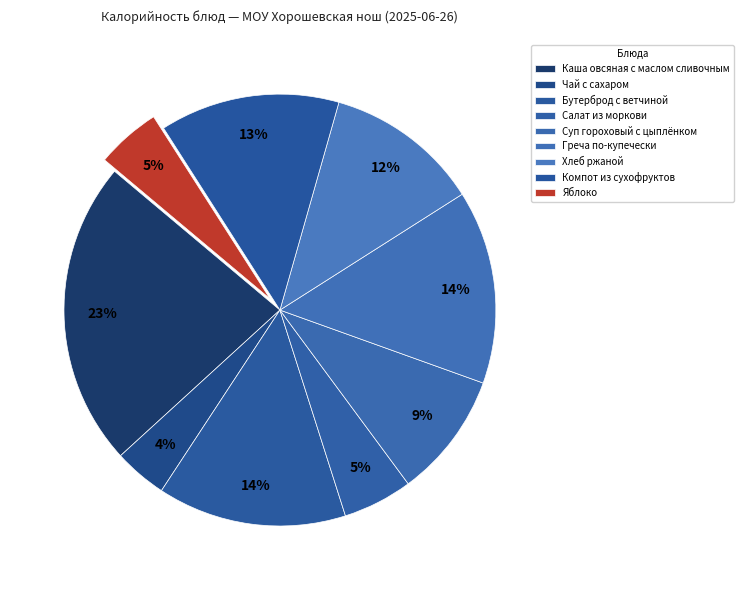

Rank the categories by value from lowest to highest.

Чай с сахаром, Яблоко, Салат из моркови, Суп гороховый с цыплёнком, Хлеб ржаной, Компот из сухофруктов, Бутерброд с ветчиной, Греча по-купечески, Каша овсяная с маслом сливочным